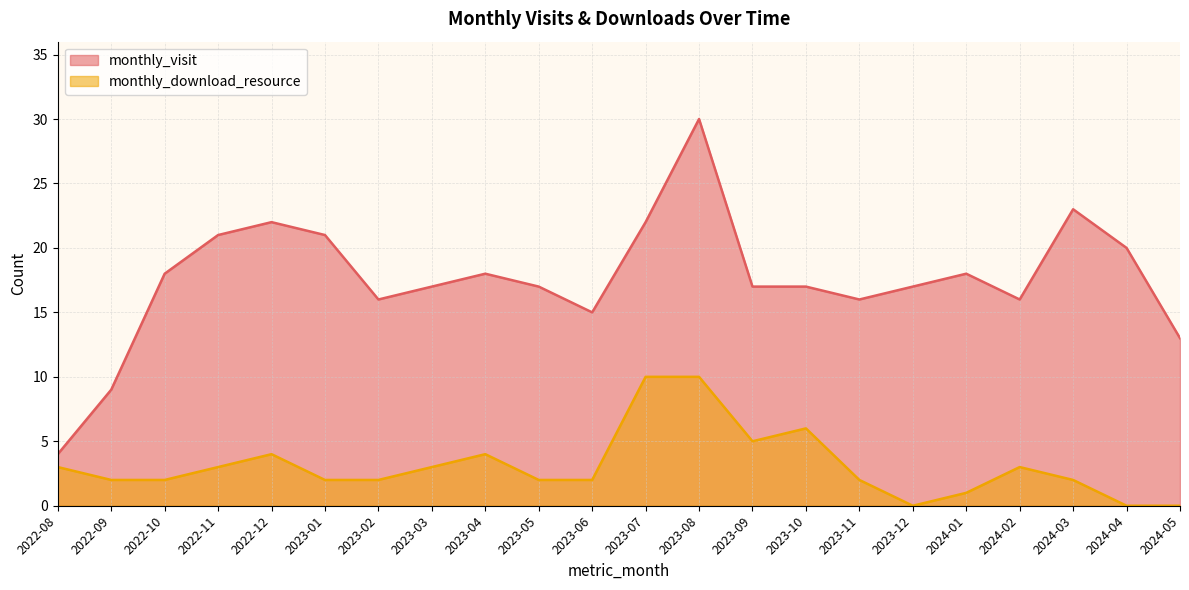

Count the number of categories in the chart.

22